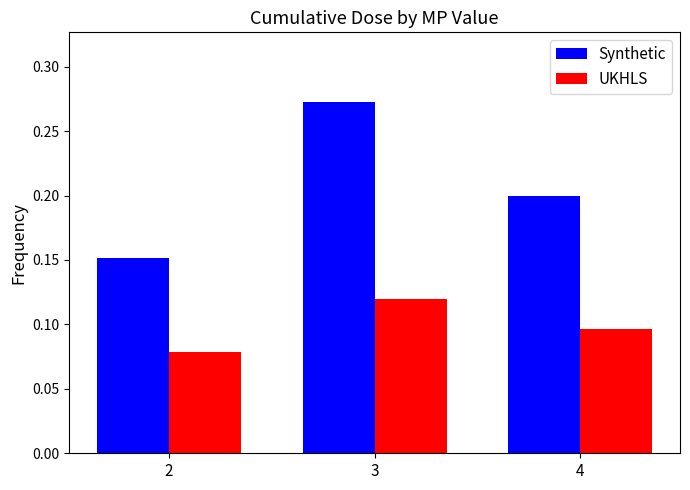

True or false: Synthetic has a value of 0.1 at 4.

False